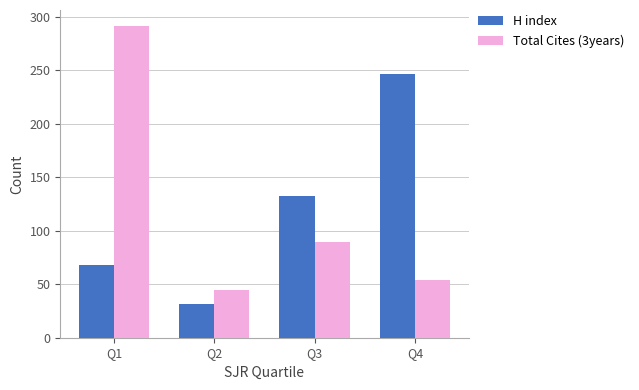

True or false: H index has a value of 32 at Q2.

True